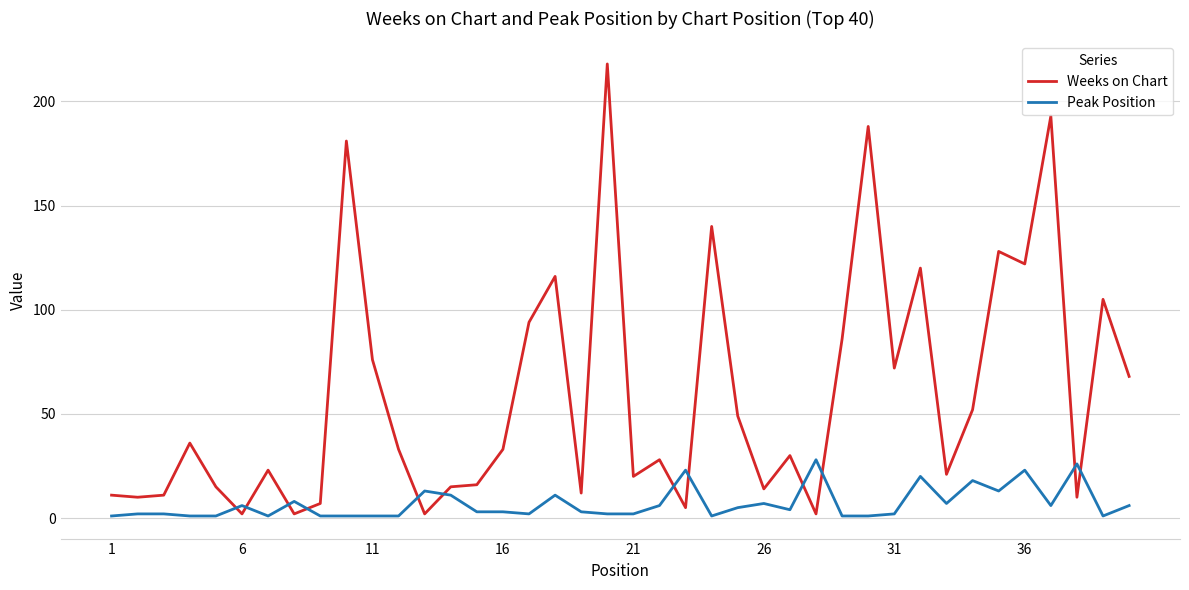

How many distinct data groups are displayed?

2